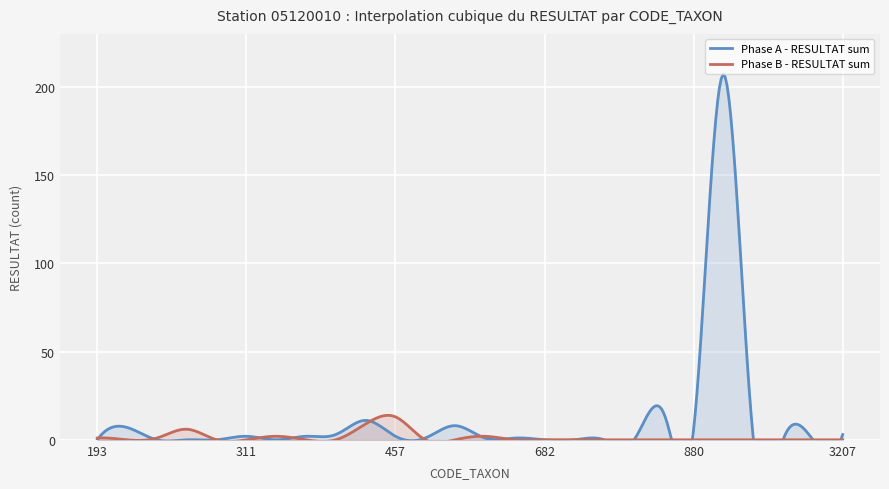

True or false: Phase A - RESULTAT sum has a value of -70 at 709.

False